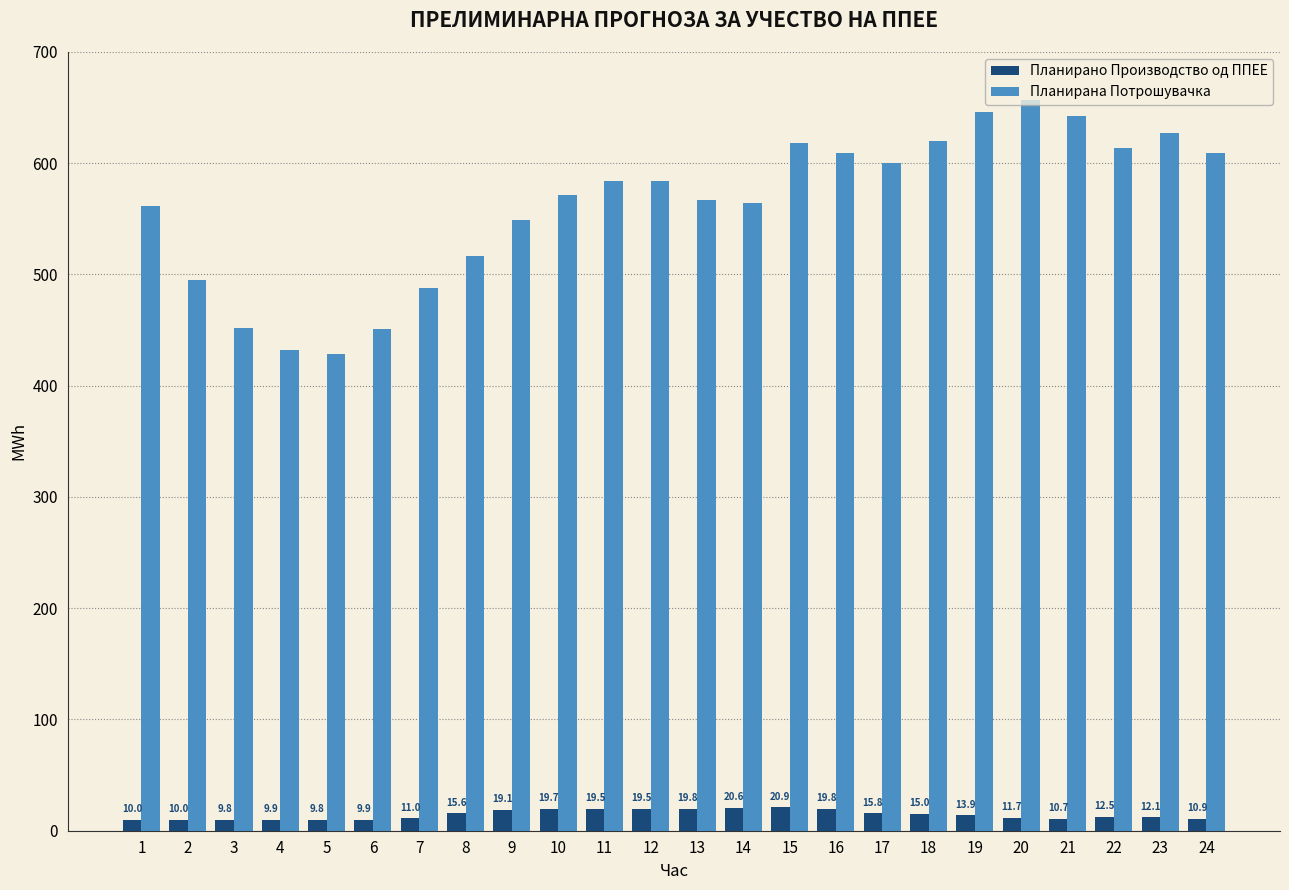

Count the number of data series in this chart.

2